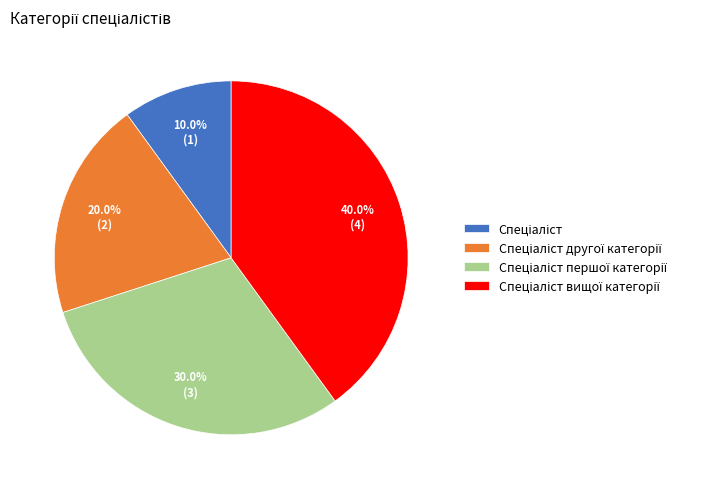

Does any single category account for the majority?

No